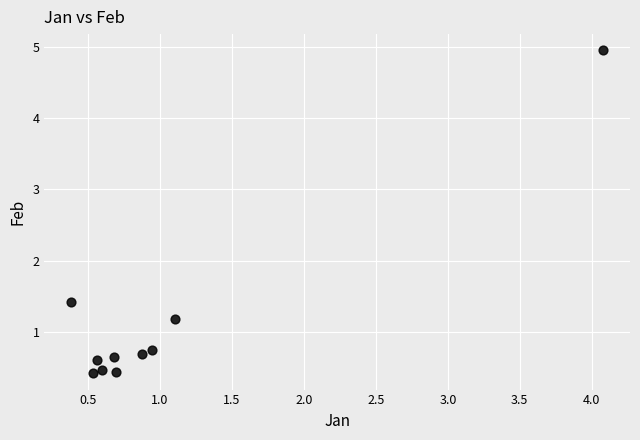

What Y value in the scatter plot is closest to 2?

1.4